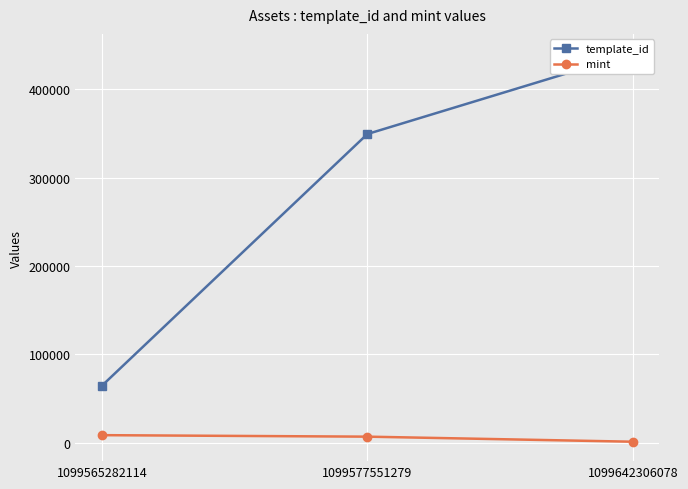

How many mint values are between 1218 and 8647?

3